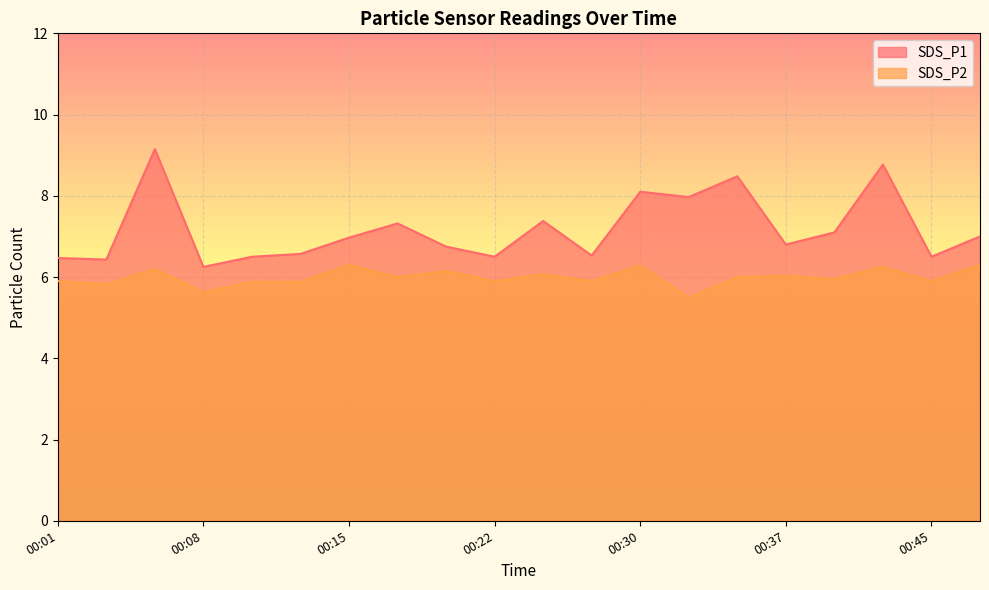

True or false: SDS_P1 and SDS_P2 intersect in this chart.

False